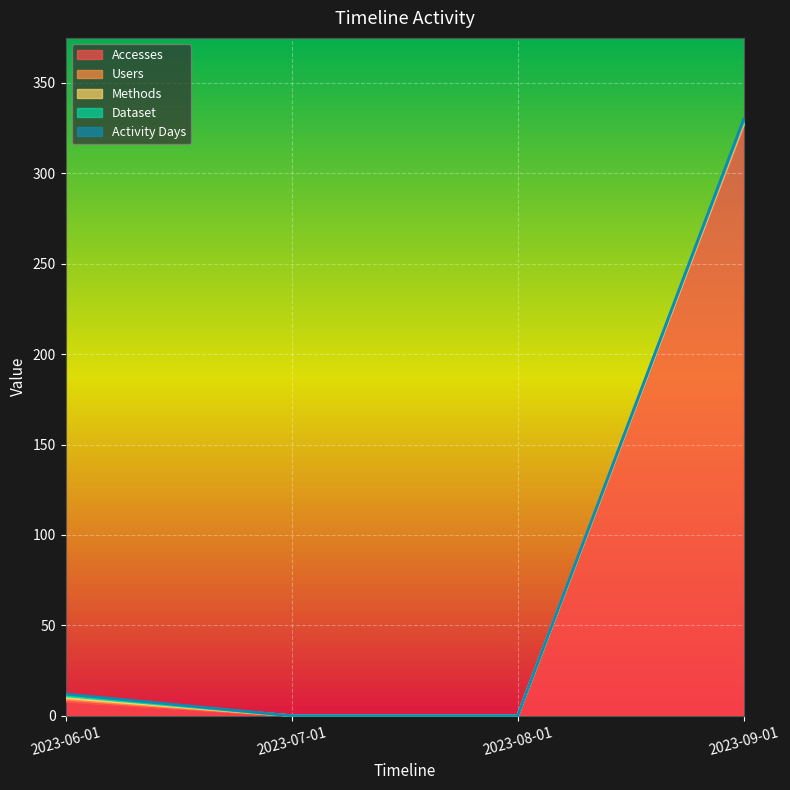

What position from the left is 2023-06-01?

1